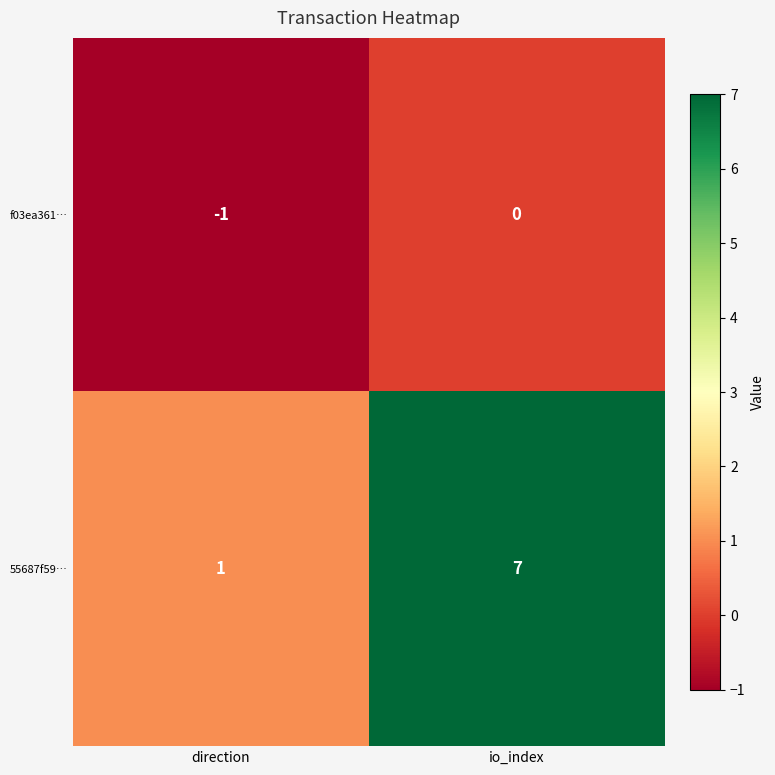

What is the sum of the 55687f59… values at direction and io_index?

8